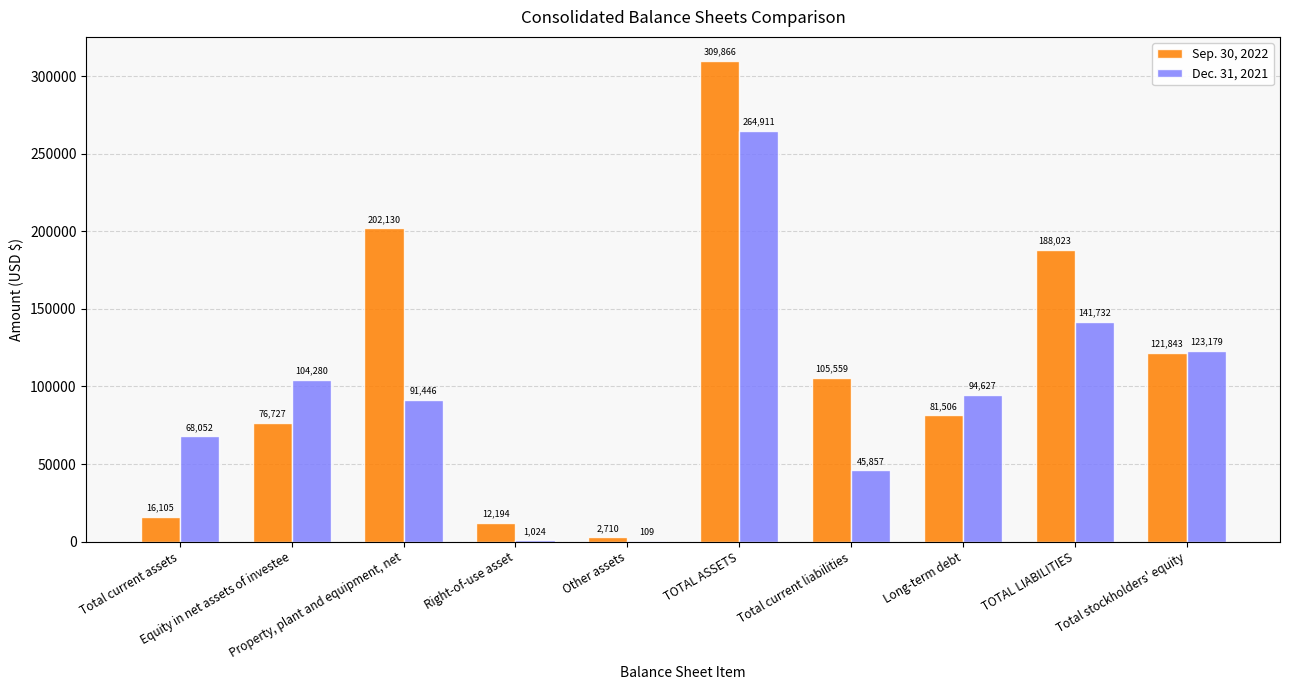

Reading left to right, transcribe all the data shown in this chart.

Sep. 30, 2022: Total current assets=16105	Equity in net assets of investee=76727	Property, plant and equipment, net=202130	Right-of-use asset=12194	Other assets=2710	TOTAL ASSETS=309866	Total current liabilities=105559	Long-term debt=81506	TOTAL LIABILITIES=188023	Total stockholders' equity=121843
Dec. 31, 2021: Total current assets=68052	Equity in net assets of investee=104280	Property, plant and equipment, net=91446	Right-of-use asset=1024	Other assets=109	TOTAL ASSETS=264911	Total current liabilities=45857	Long-term debt=94627	TOTAL LIABILITIES=141732	Total stockholders' equity=123179